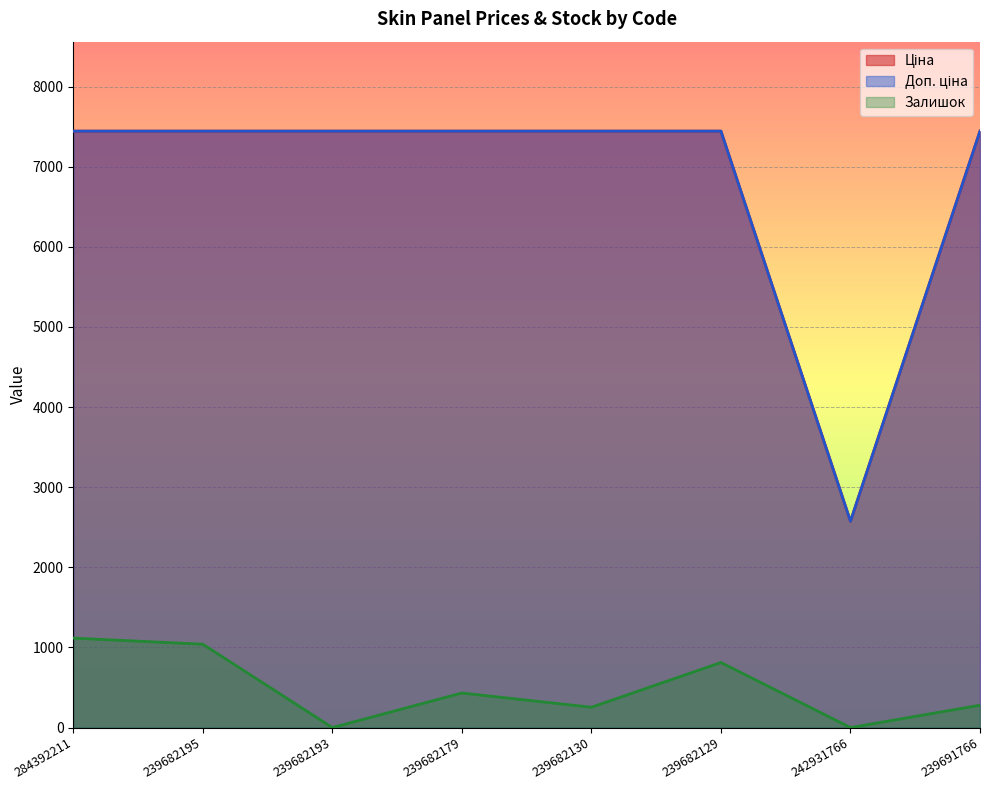

Is it true that Доп. ціна equals 7444.6 at 239691766?

True